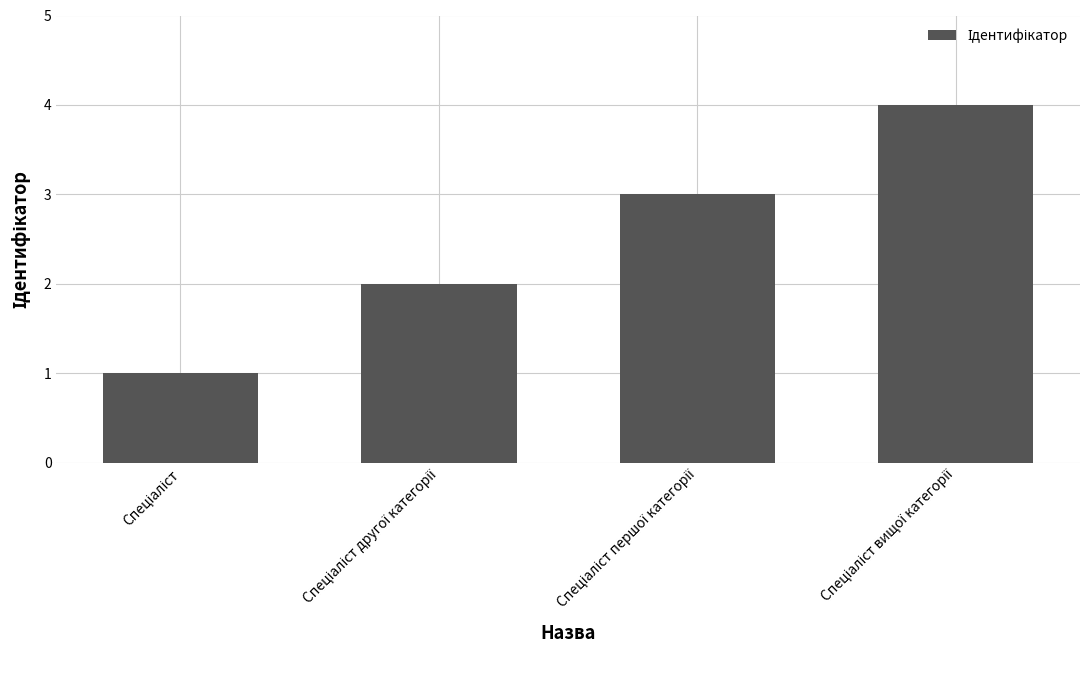

What is the maximum value shown in the chart?

4